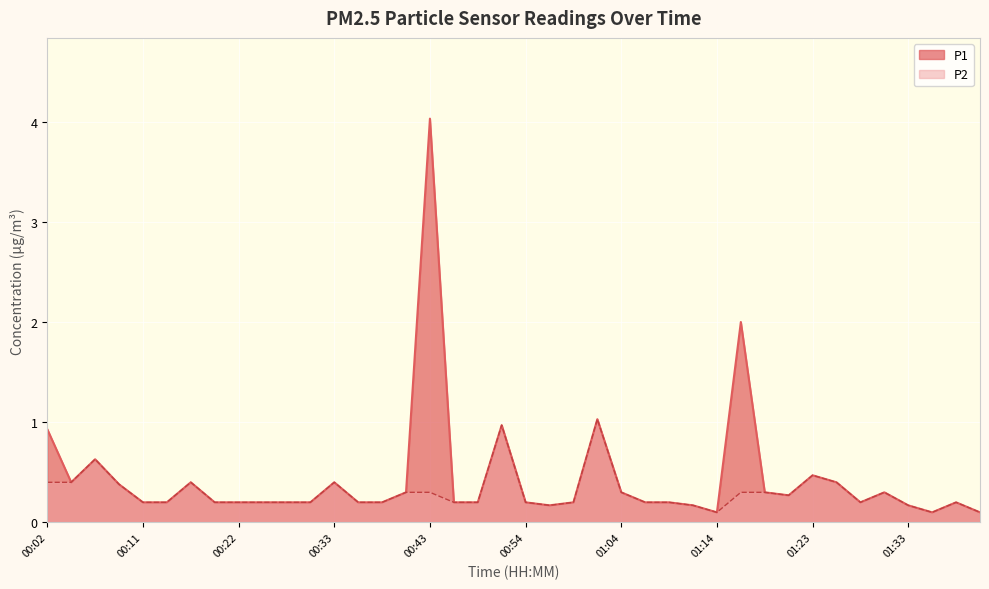

What position from the right is 01:04?

16